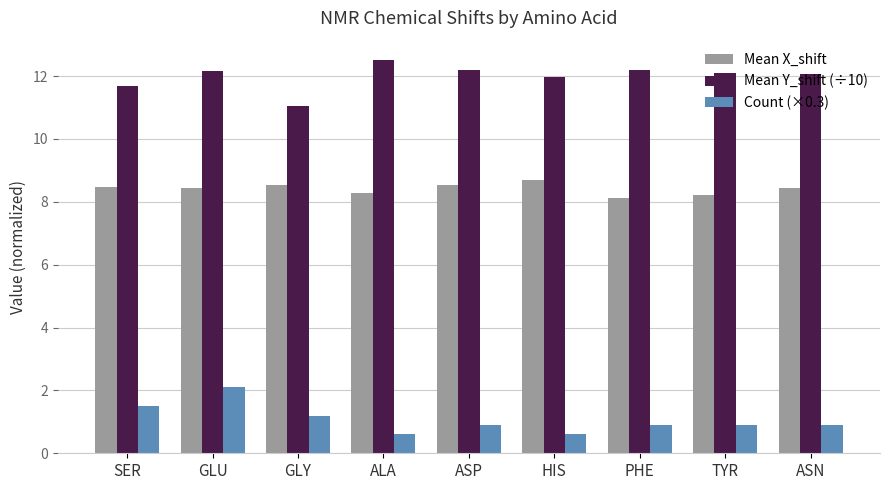

What are all the series names shown in the legend?

Mean X_shift, Mean Y_shift (÷10), Count (×0.3)